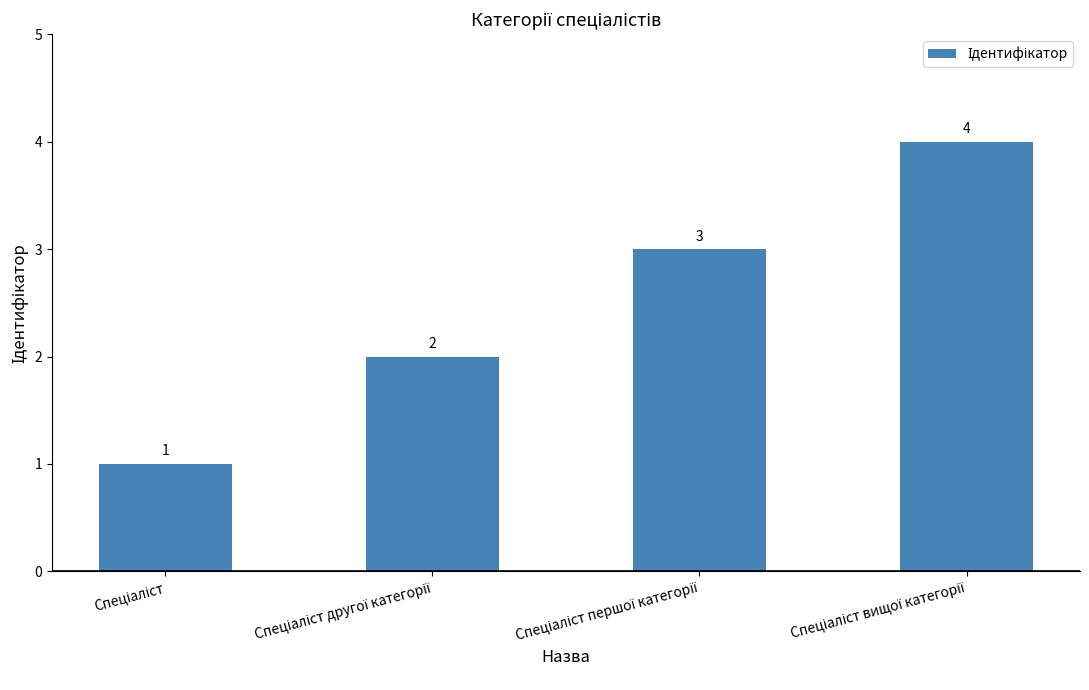

What is the value of the 3rd bar from the left?

3